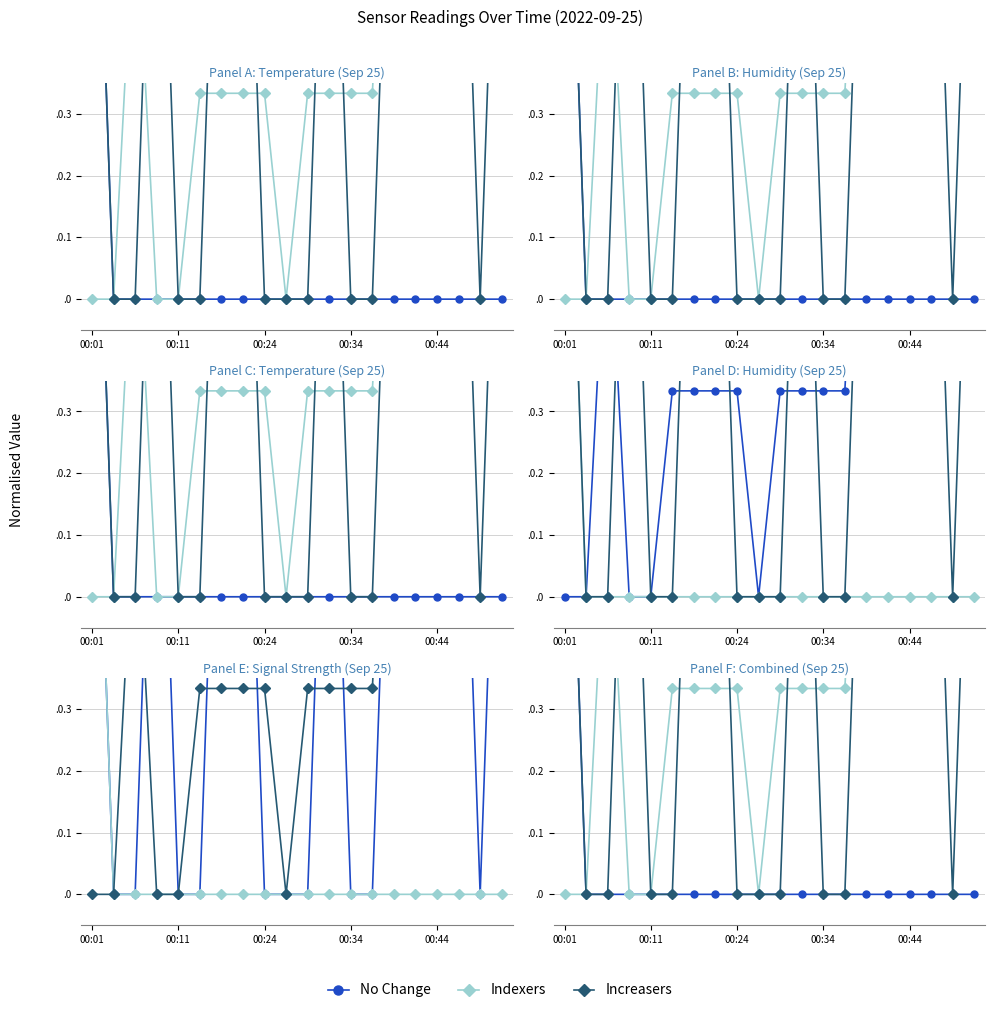

Does the chart have visible grid lines?

Yes